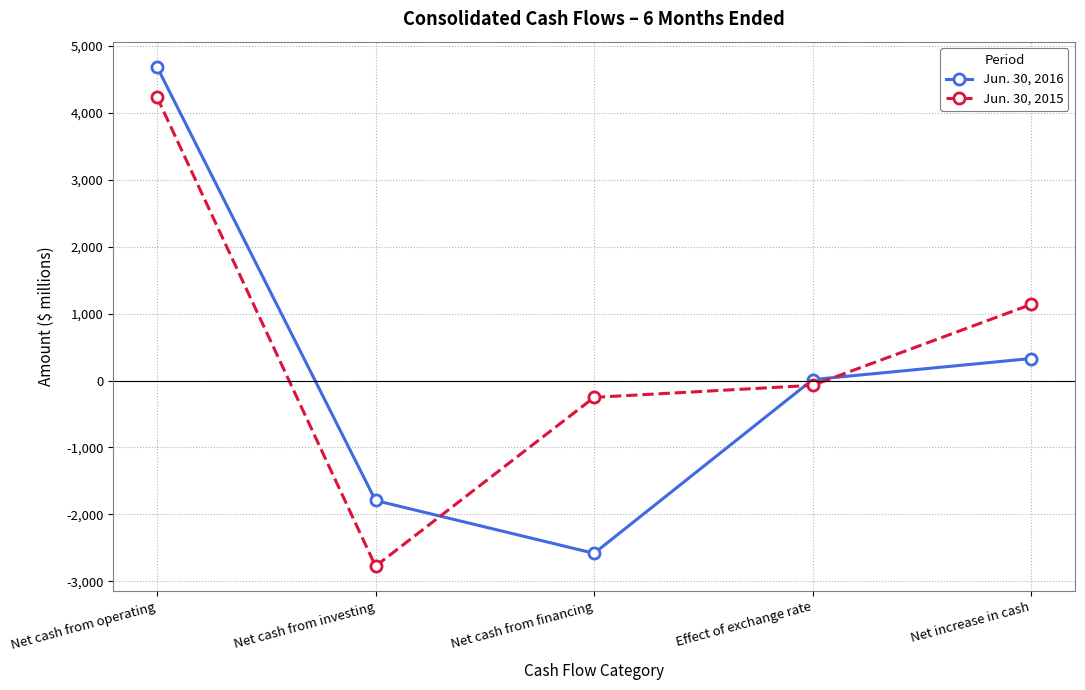

Reading left to right, extract all data points from this chart.

Jun. 30, 2016: Net cash from operating=4693	Net cash from investing=-1794	Net cash from financing=-2584	Effect of exchange rate=14	Net increase in cash=329
Jun. 30, 2015: Net cash from operating=4239	Net cash from investing=-2776	Net cash from financing=-252	Effect of exchange rate=-72	Net increase in cash=1139